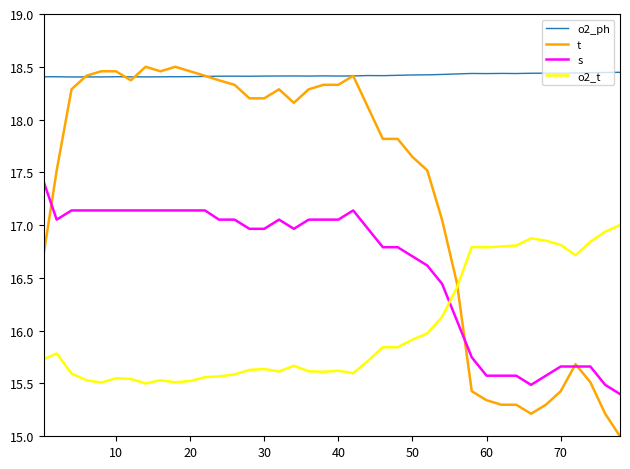

List the series in order of their overall mean, lowest first.

o2_t, s, t, o2_ph